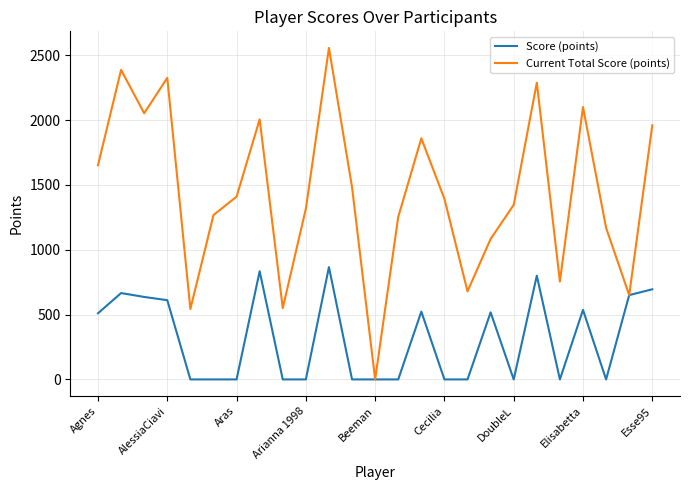

Which series has the largest total across all categories?

Current Total Score (points)